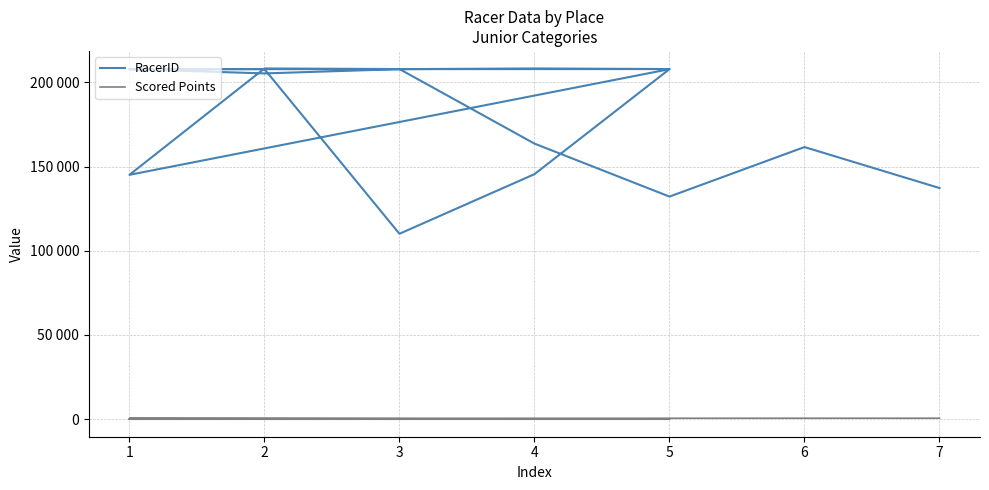

True or false: Scored Points and RacerID cross at least once.

False